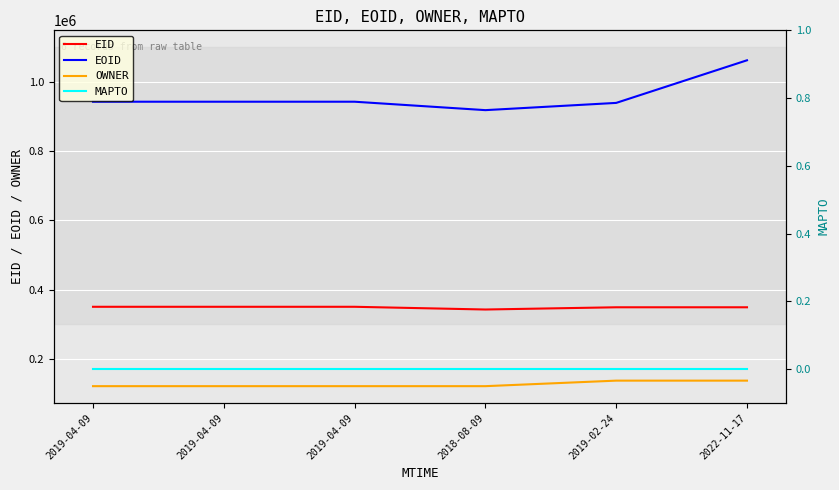

What is the label of the 2nd point from the right?

2019-02-24